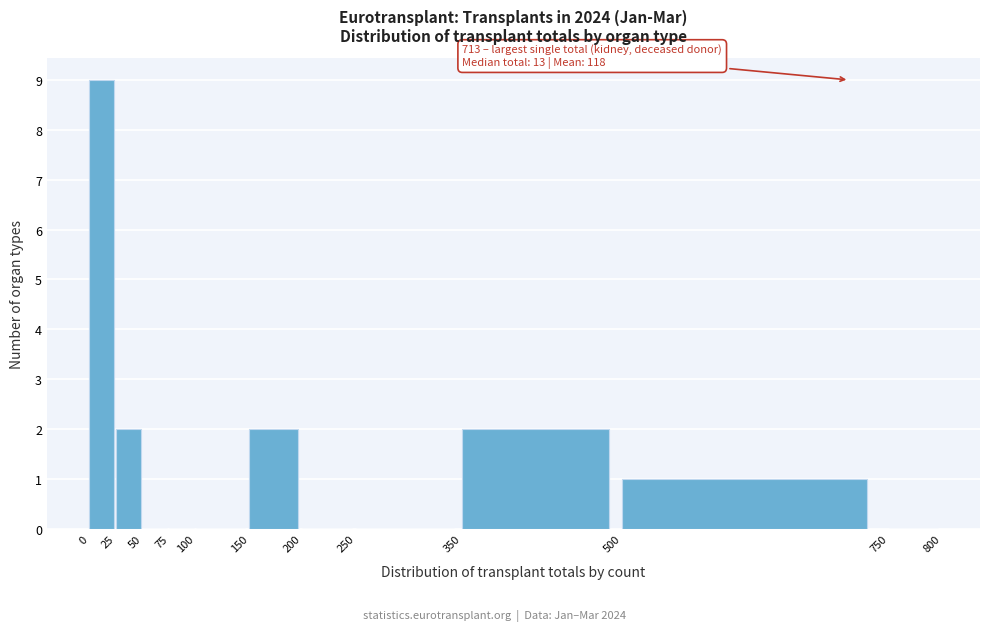

Over which range of the x-axis is the bar tallest?

0 to 25